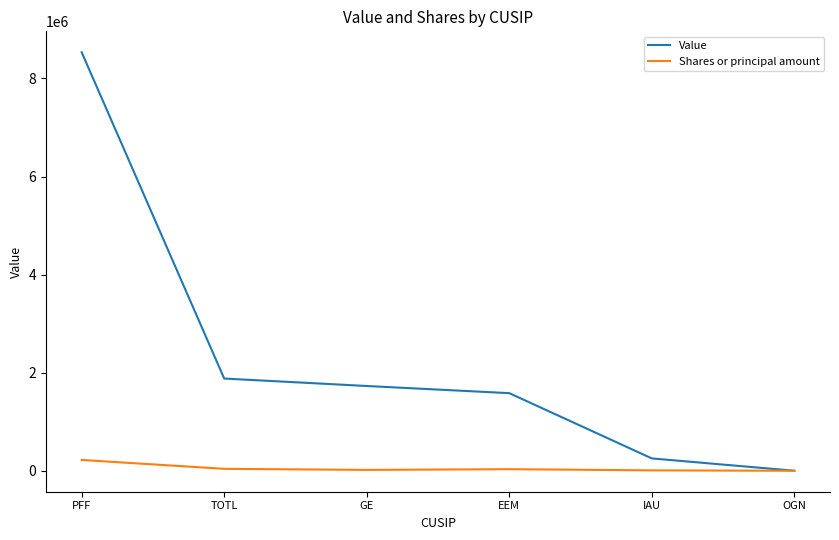

What position from the left is TOTL?

2